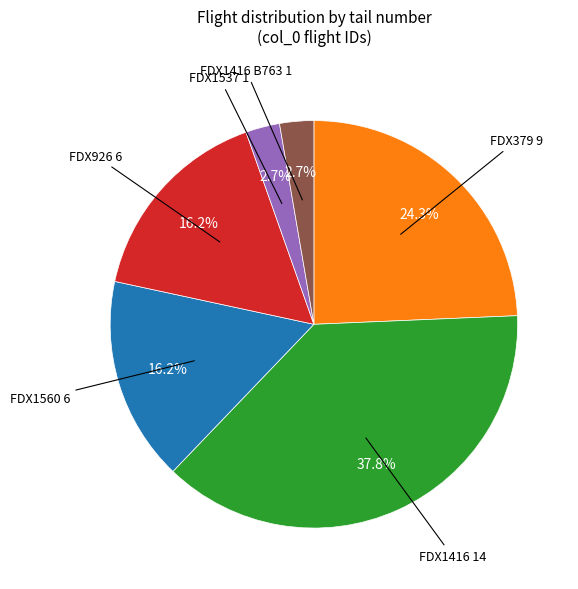

What percentage is the FDX379 slice, to the nearest percent?

24%